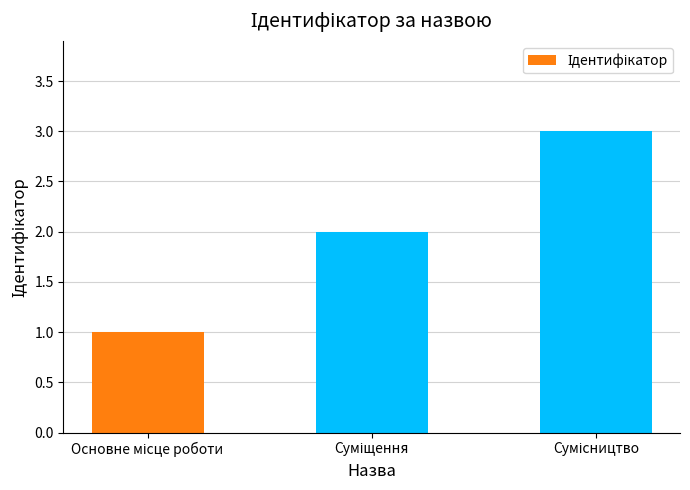

What is the sum of all values?

6